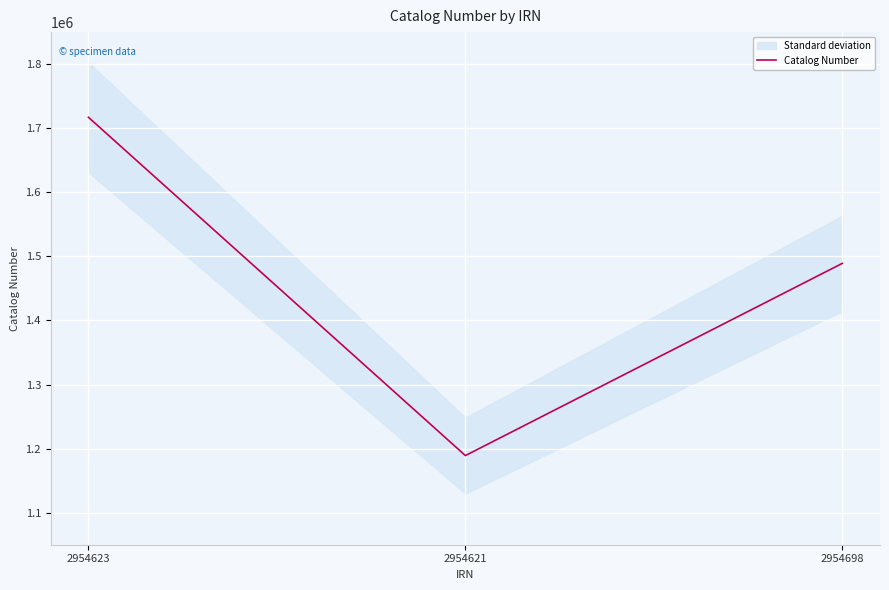

List the labels in order of value, smallest first.

2954621, 2954698, 2954623